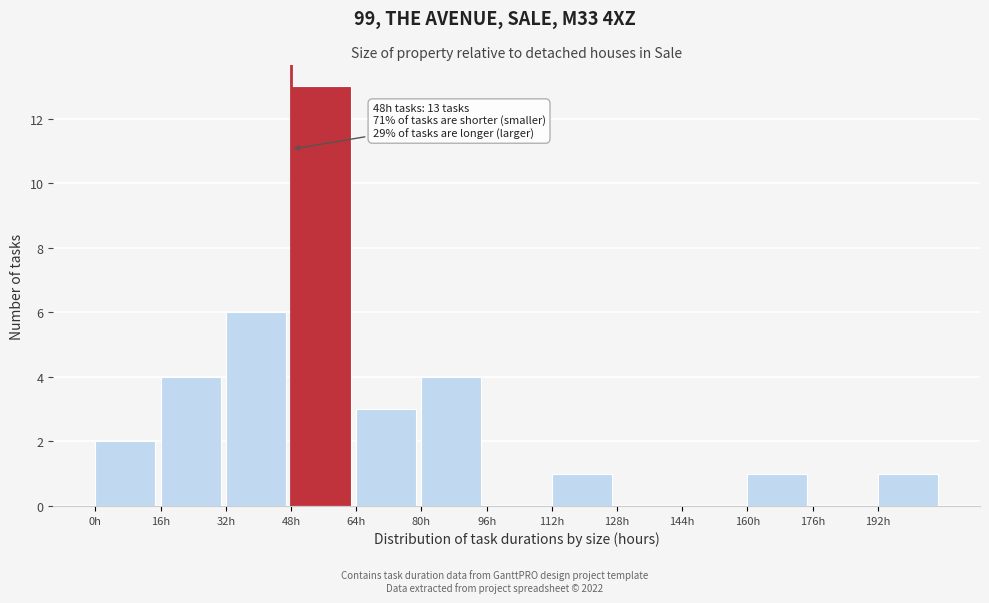

Which range on the x-axis has the tallest bar?

48 to 64